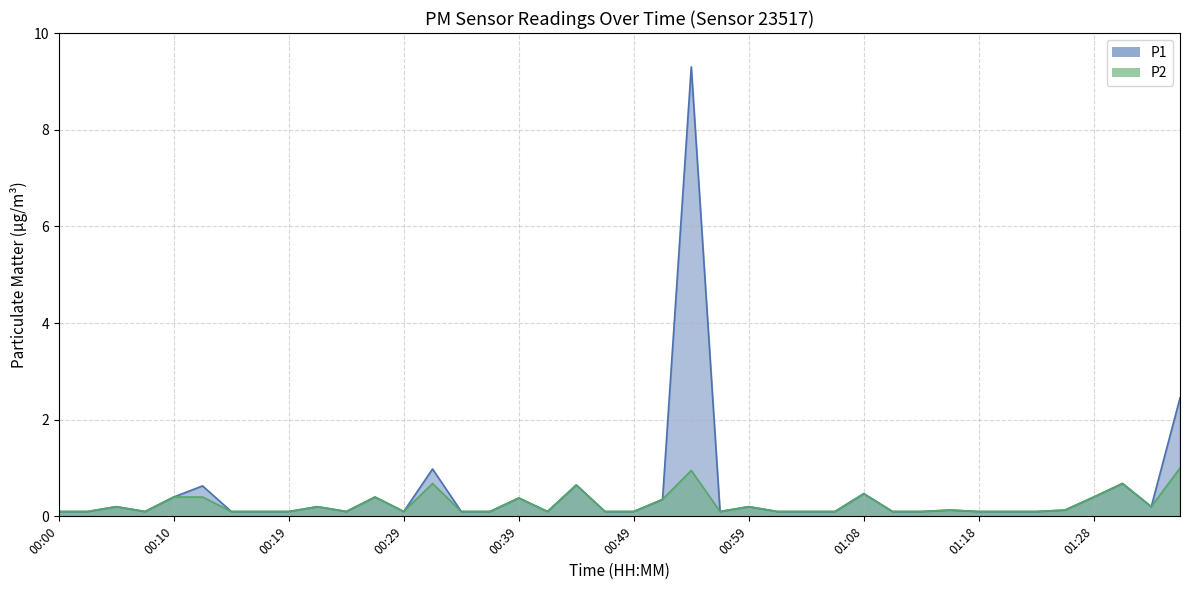

True or false: P2 has a value of 0.5 at 01:28.

False